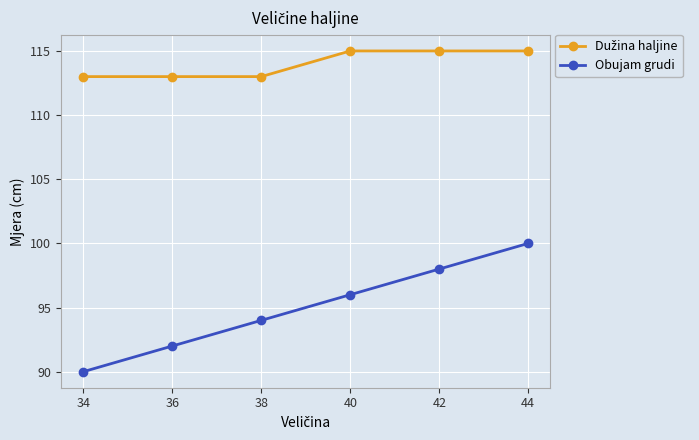

What is the difference between the maximum and second lowest values in the Obujam grudi series?

8